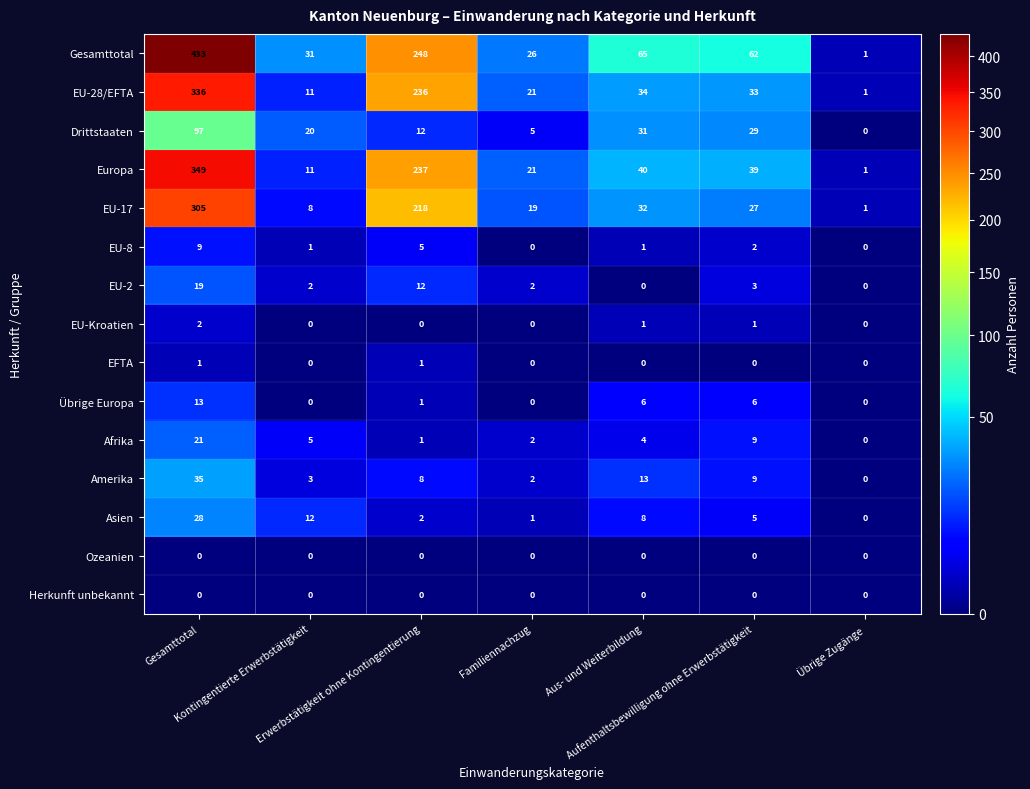

What is the highest value of the Asien series?

28